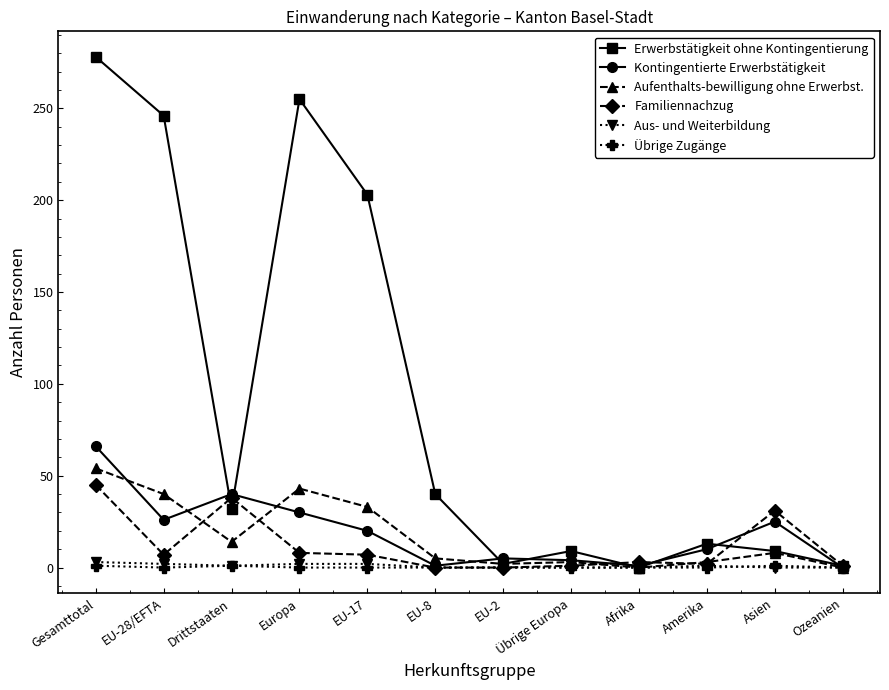

What is the difference between the highest and lowest values at Asien?

31